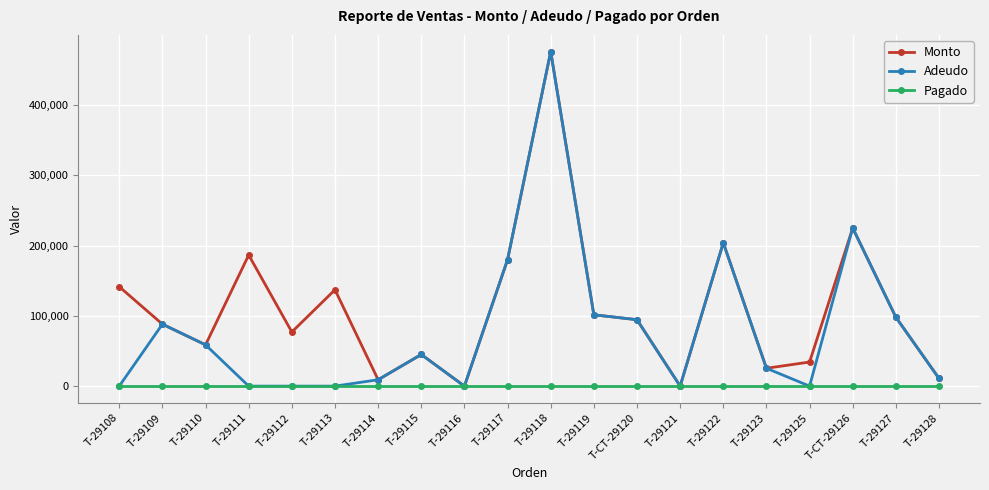

Count the number of data series in this chart.

3